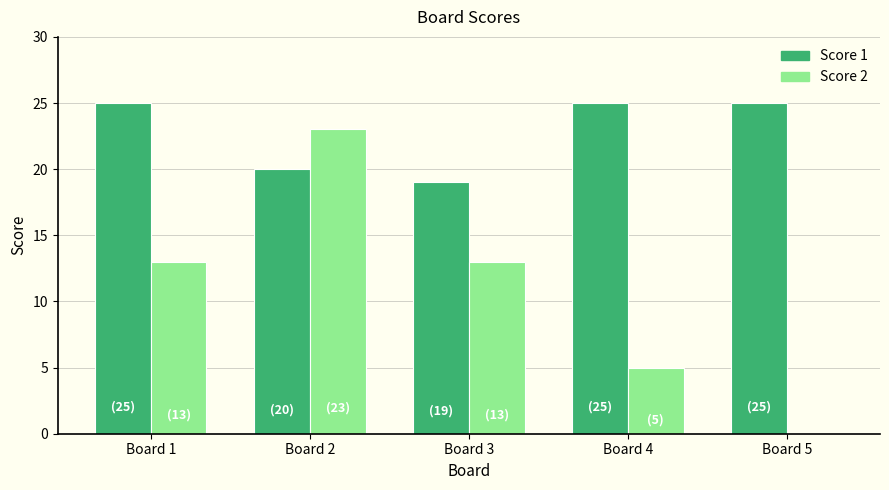

Are the bars horizontal?

No